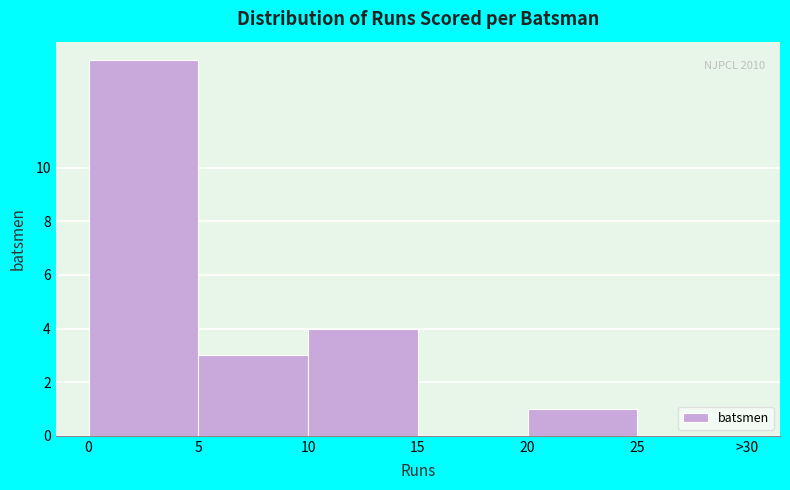

Reading left to right, list all the values displayed in this chart.

0=14	5=3	10=4	15=0	20=1	25=0